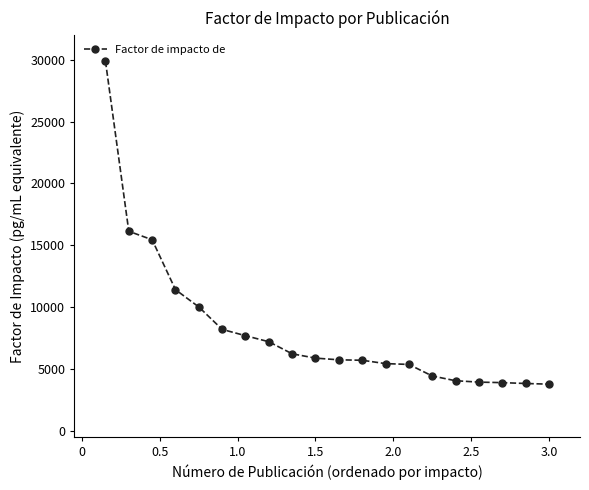

What is the difference between the second highest and minimum values?

12374